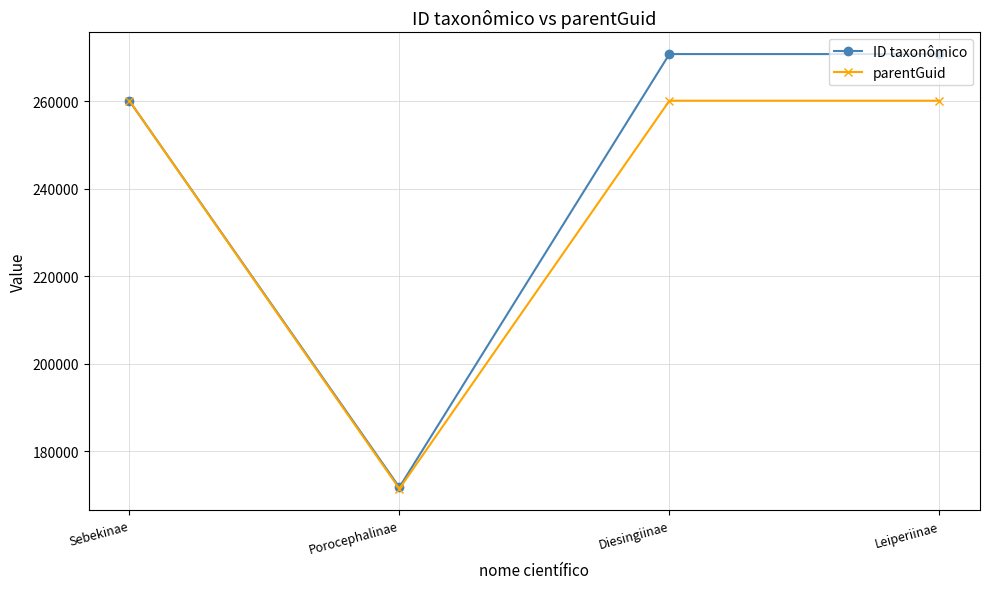

Which series changed the most between Sebekinae and Leiperiinae?

ID taxonômico